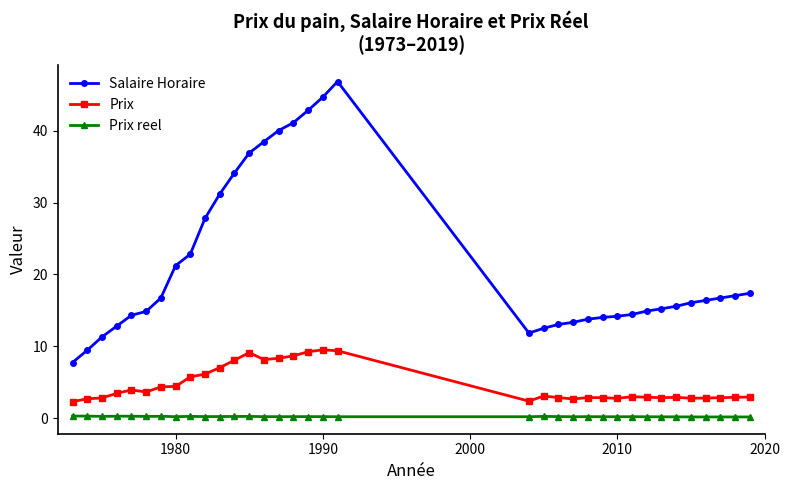

At how many categories does at least one series exceed 26?

10